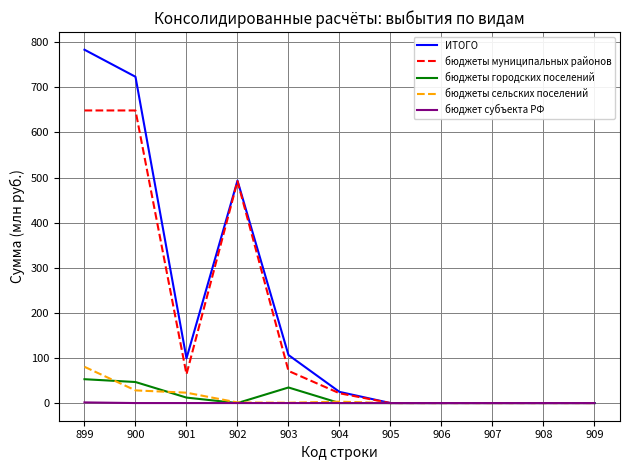

At how many categories does at least one series exceed 124?

3